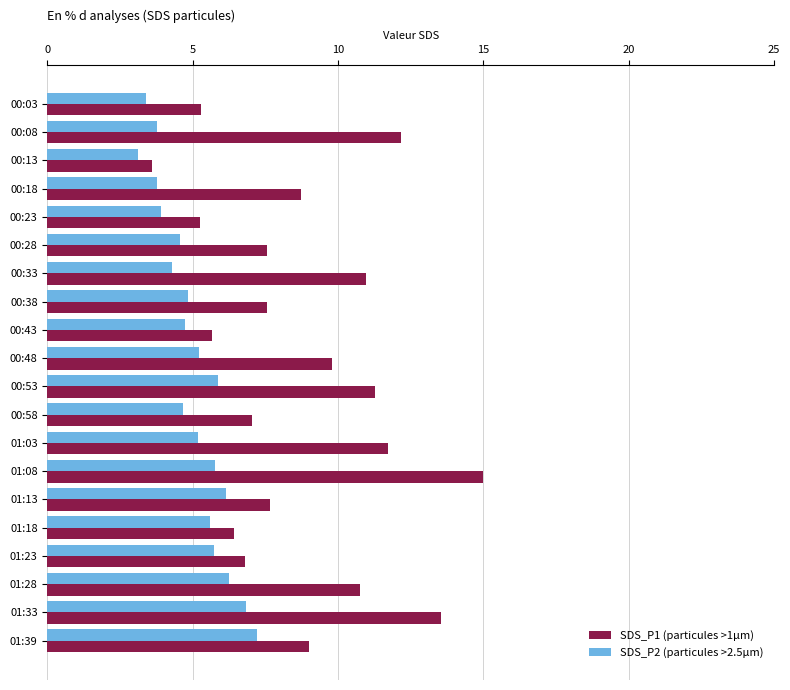

True or false: SDS_P1 (particules >1µm) has a value of 11.7 at 01:03.

True